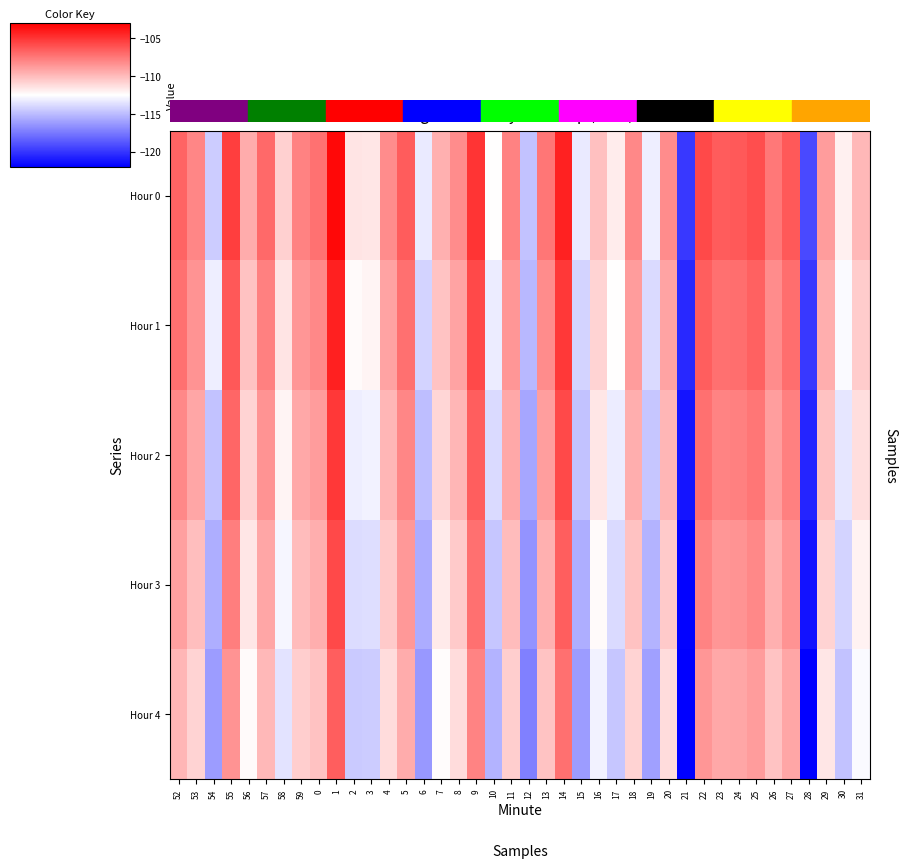

Reading left to right, extract all data points from this chart.

Hour 0: 52=-106.8	53=-108.0	54=-114.4	55=-105.3	56=-109.4	57=-107.0	58=-110.8	59=-107.9	0=-107.3	1=-103.4	2=-111.5	3=-111.5	4=-108.3	5=-106.4	6=-113.3	7=-109.6	8=-108.3	9=-105.0	10=-112.5	11=-107.8	12=-114.8	13=-107.4	14=-104.3	15=-113.3	16=-110.1	17=-111.8	18=-108.1	19=-113.1	20=-108.3	21=-119.9	22=-105.8	23=-106.5	24=-106.4	25=-105.9	26=-107.5	27=-106.4	28=-119.2	29=-108.8	30=-112.0	31=-109.9
Hour 1: 52=-107.2	53=-108.5	54=-113.1	55=-106.3	56=-110.2	57=-107.8	58=-111.5	59=-108.6	0=-108.1	1=-104.2	2=-112.3	3=-112.1	4=-109.1	5=-107.2	6=-114.1	7=-110.3	8=-109.1	9=-105.8	10=-113.2	11=-108.6	12=-115.1	13=-108.2	14=-105.1	15=-114.1	16=-110.9	17=-112.5	18=-108.8	19=-113.9	20=-109.1	21=-120.5	22=-106.5	23=-107.2	24=-107.1	25=-106.7	26=-108.2	27=-107.1	28=-119.9	29=-109.5	30=-112.7	31=-110.6
Hour 2: 52=-108.1	53=-109.2	54=-114.8	55=-106.8	56=-110.9	57=-108.5	58=-112.1	59=-109.3	0=-108.8	1=-105.1	2=-113.1	3=-113.0	4=-109.8	5=-108.0	6=-114.9	7=-111.0	8=-109.8	9=-106.5	10=-113.9	11=-109.3	12=-115.8	13=-108.9	14=-105.8	15=-114.8	16=-111.6	17=-113.2	18=-109.5	19=-114.6	20=-109.8	21=-121.2	22=-107.2	23=-107.9	24=-107.8	25=-107.4	26=-108.9	27=-107.8	28=-120.6	29=-110.2	30=-113.4	31=-111.3
Hour 3: 52=-109.0	53=-110.1	54=-115.5	55=-107.7	56=-111.6	57=-109.2	58=-112.8	59=-110.0	0=-109.5	1=-105.8	2=-113.8	3=-113.7	4=-110.5	5=-108.7	6=-115.6	7=-111.7	8=-110.5	9=-107.2	10=-114.6	11=-110.0	12=-116.5	13=-109.6	14=-106.5	15=-115.5	16=-112.3	17=-113.9	18=-110.2	19=-115.3	20=-110.5	21=-121.9	22=-107.9	23=-108.6	24=-108.5	25=-108.1	26=-109.6	27=-108.5	28=-121.3	29=-110.9	30=-114.1	31=-112.0
Hour 4: 52=-109.8	53=-110.9	54=-116.2	55=-108.5	56=-112.3	57=-109.9	58=-113.5	59=-110.7	0=-110.2	1=-106.5	2=-114.5	3=-114.4	4=-111.2	5=-109.4	6=-116.3	7=-112.4	8=-111.2	9=-107.9	10=-115.3	11=-110.7	12=-117.2	13=-110.3	14=-107.2	15=-116.2	16=-113.0	17=-114.6	18=-110.9	19=-116.0	20=-111.2	21=-122.6	22=-108.6	23=-109.3	24=-109.2	25=-108.8	26=-110.3	27=-109.2	28=-122.0	29=-111.6	30=-114.8	31=-112.7